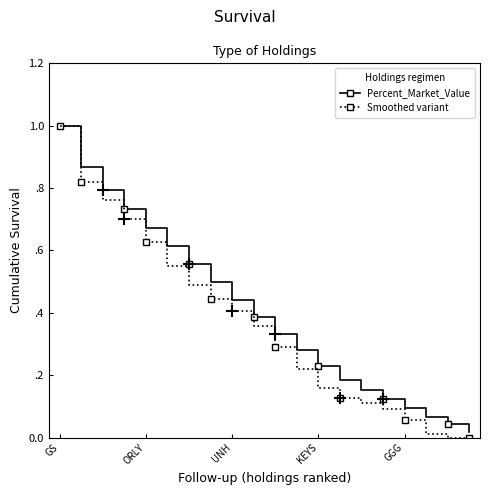

What are all the series names shown in the legend?

Percent_Market_Value, Smoothed variant